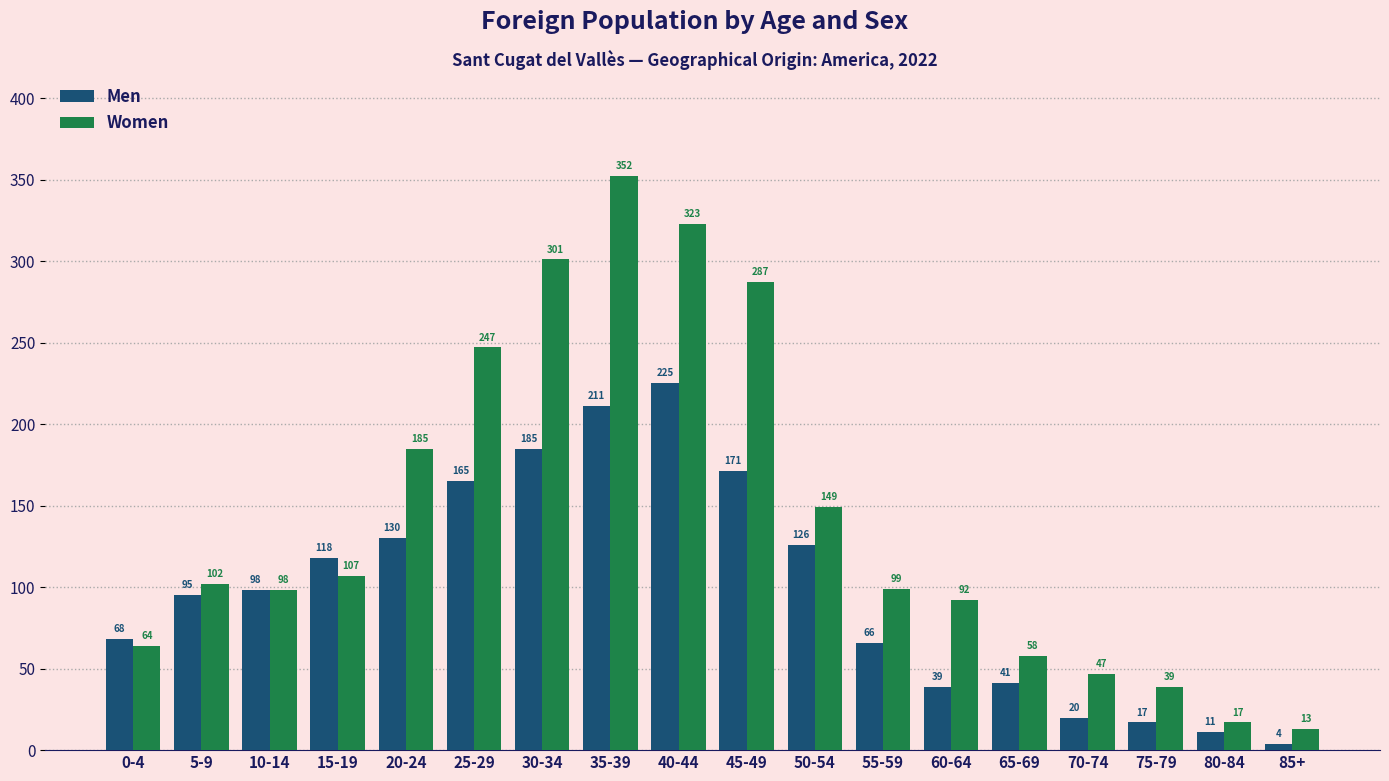

What is the sum of all Women values?

2580